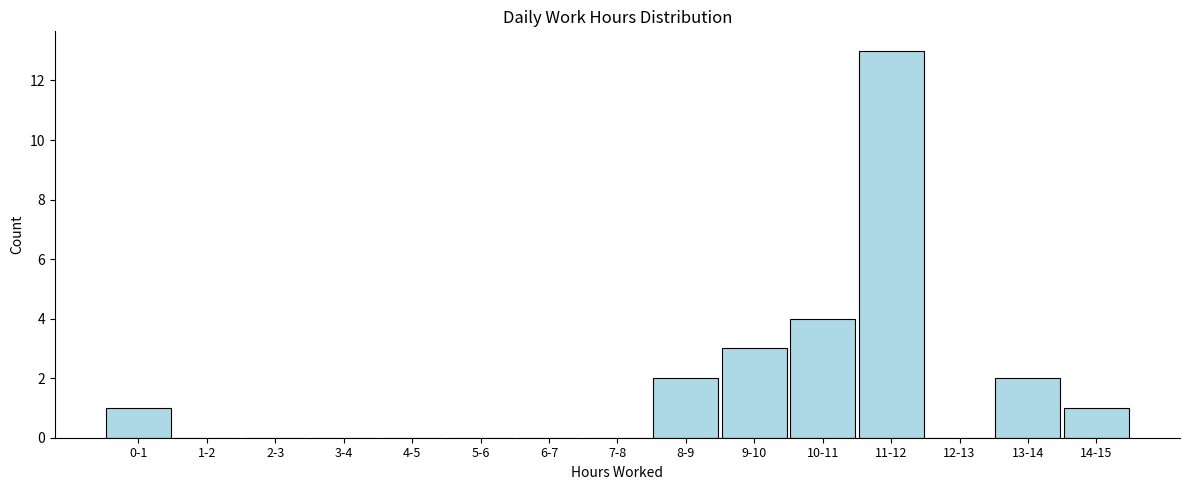

Reading left to right, extract all data points from this chart.

0-1=1	1-2=0	2-3=0	3-4=0	4-5=0	5-6=0	6-7=0	7-8=0	8-9=2	9-10=3	10-11=4	11-12=13	12-13=0	13-14=2	14-15=1